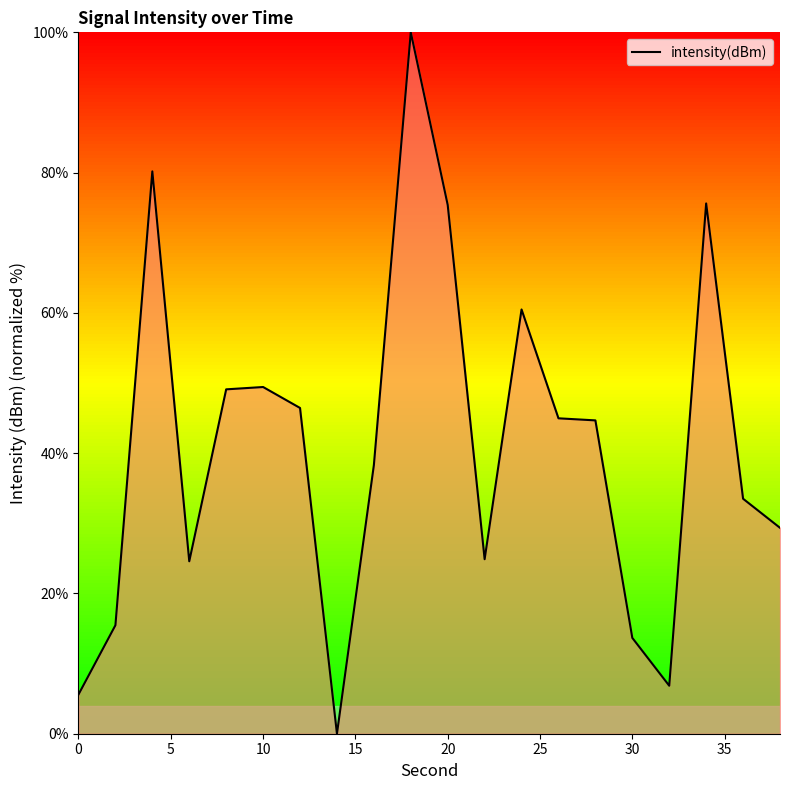

How many positive values are there?

19